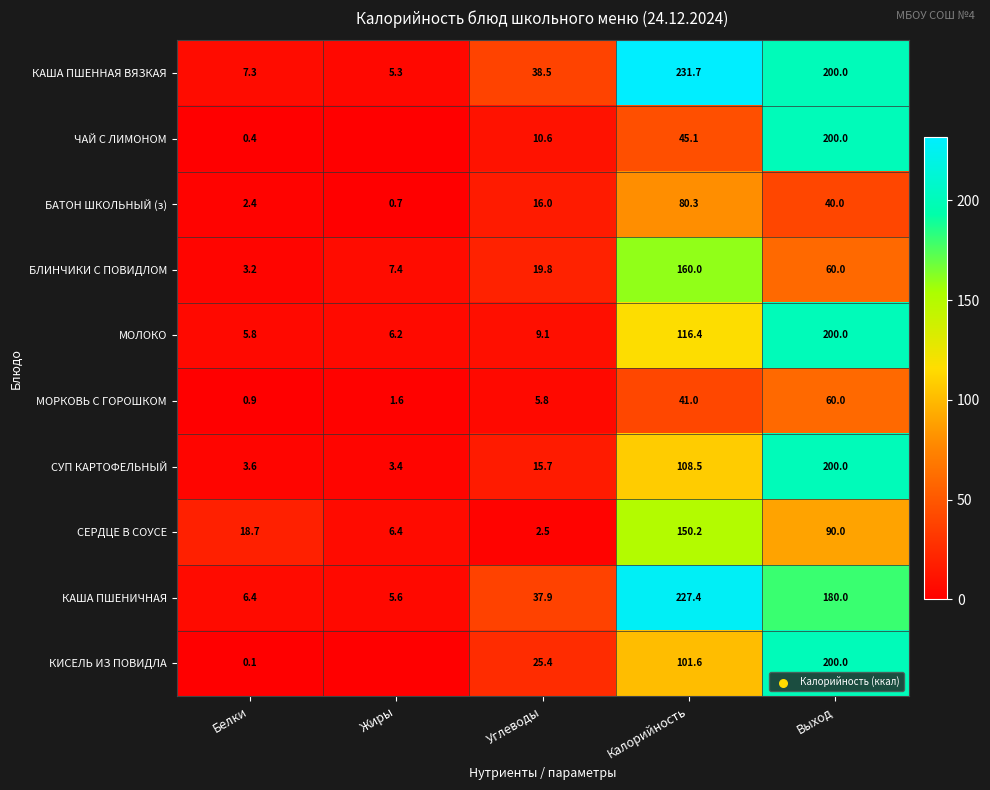

The value of МОЛОКО at Углеводы is 9.1. True or false?

True